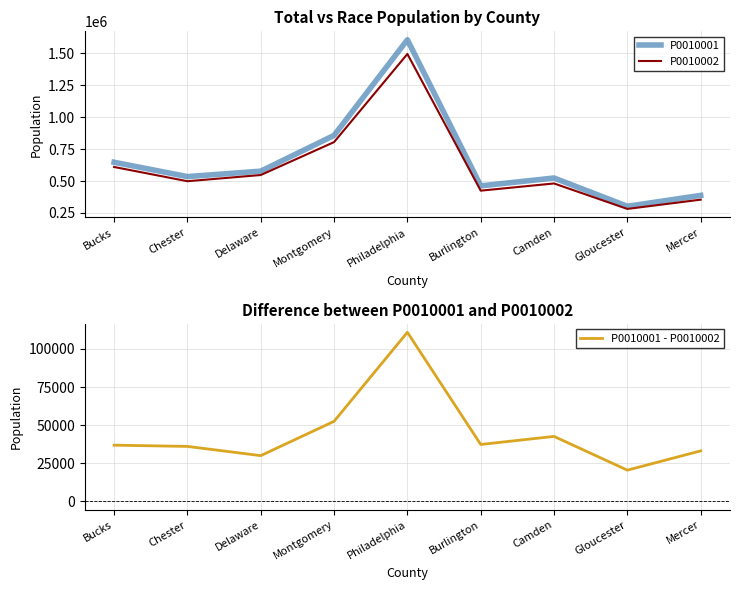

At which category does P0010001 - P0010002 reach its first local valley?

Delaware